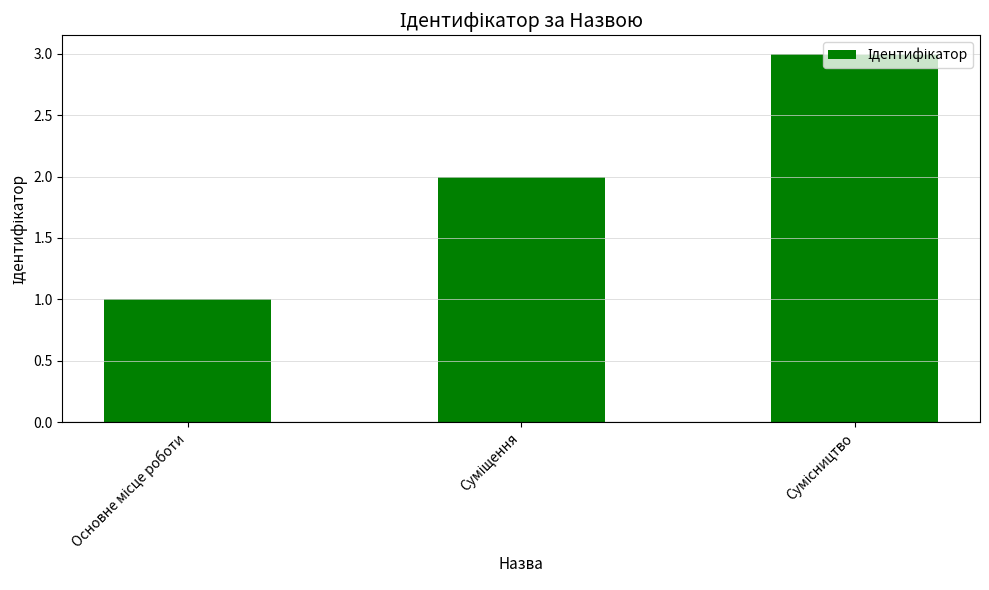

What is the maximum value shown in the chart?

3